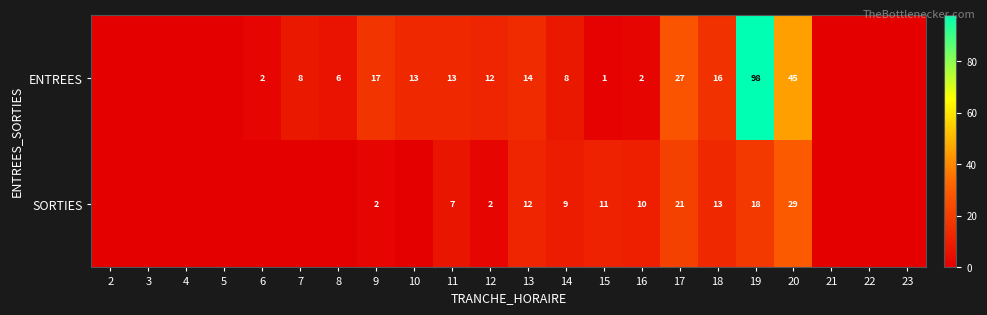

Rank the series at 15 from highest to lowest value.

SORTIES, ENTREES